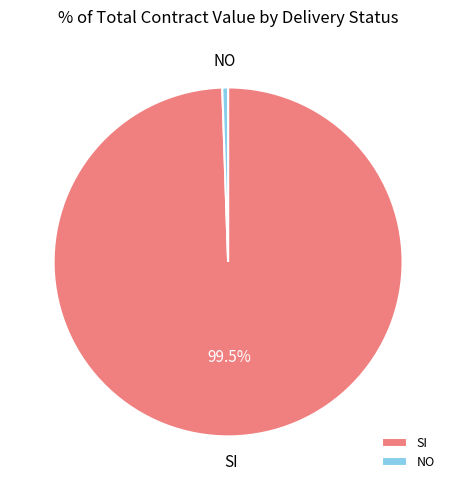

Is SI the majority of the pie?

Yes